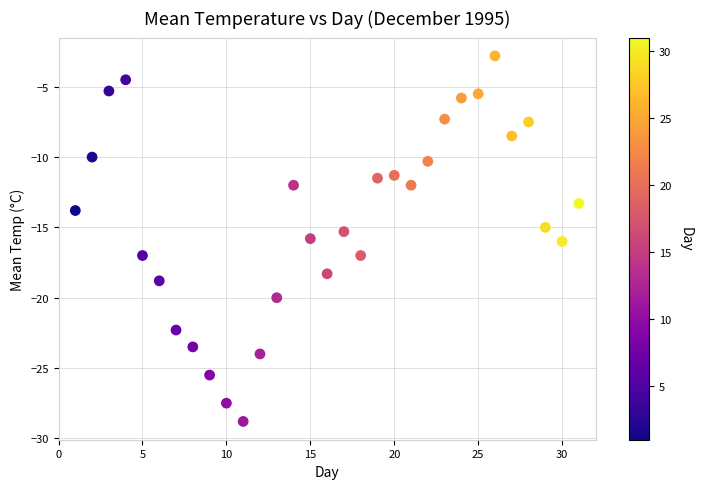

What is the range of Y values (max minus min)?

26.0